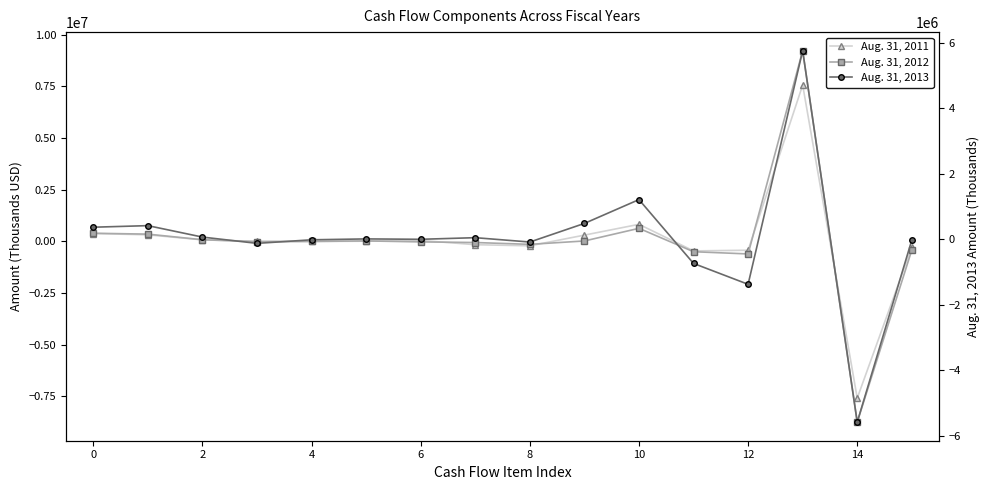

What is the value of the Aug. 31, 2011 point at the 9th from the left?

-212265